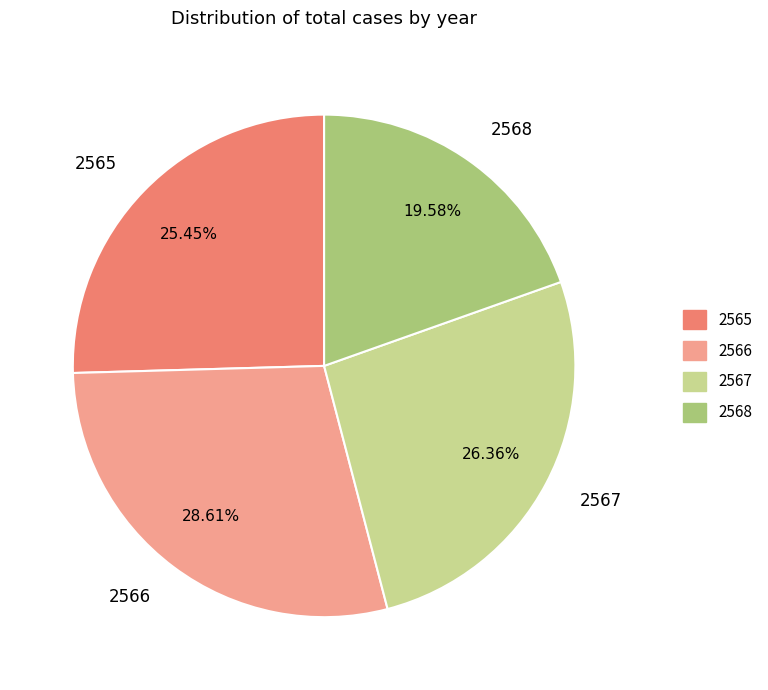

Which has a higher value, 2567 or 2565?

2567